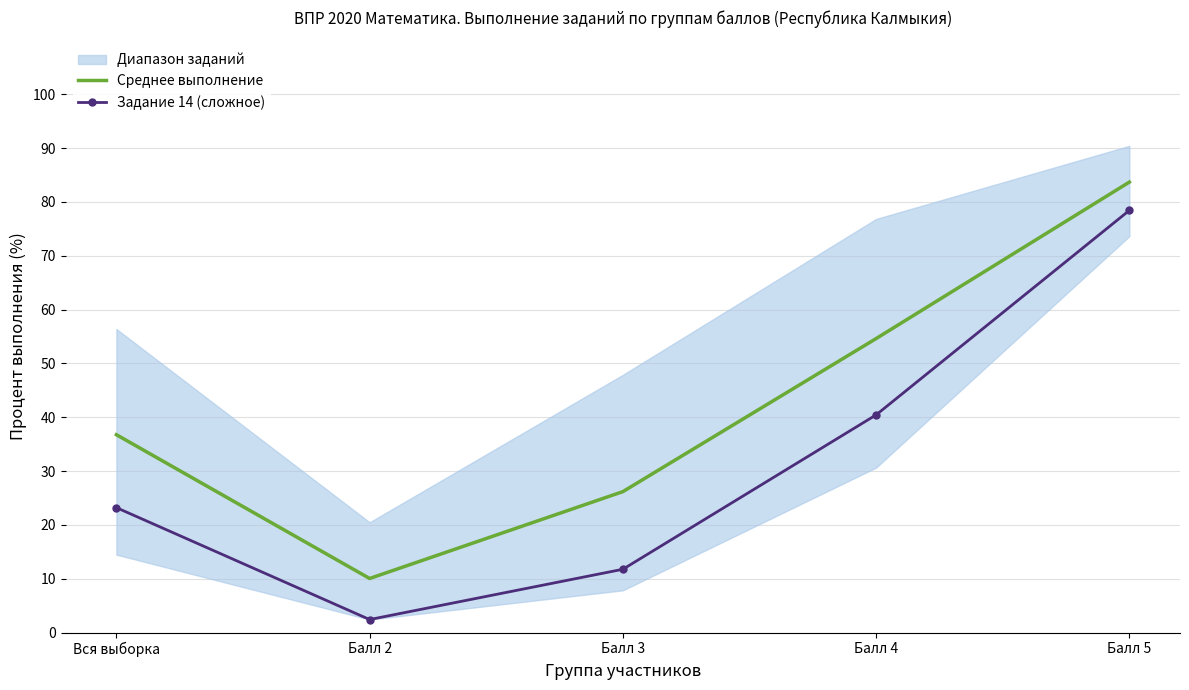

How many categories are shown in the chart?

5